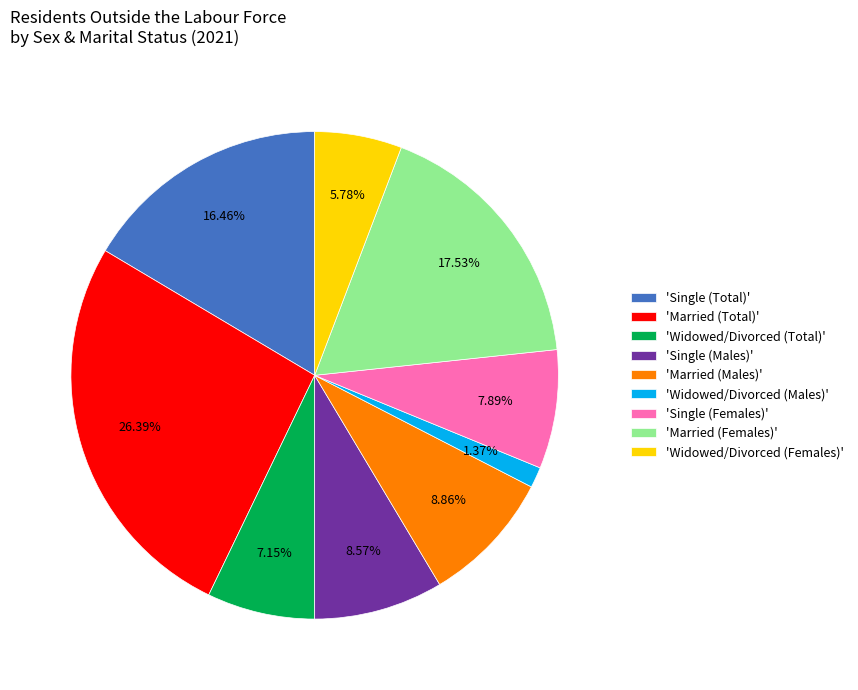

How many segments does this pie chart have?

9